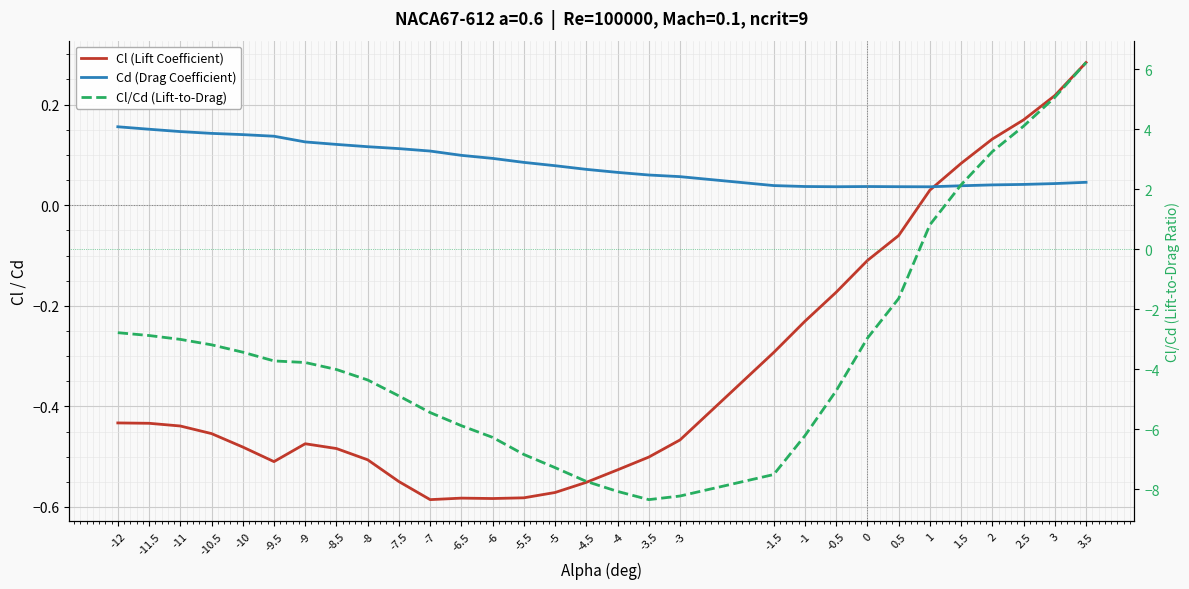

Which category has the lowest value in the Cl/Cd (Lift-to-Drag) series?

-3.5